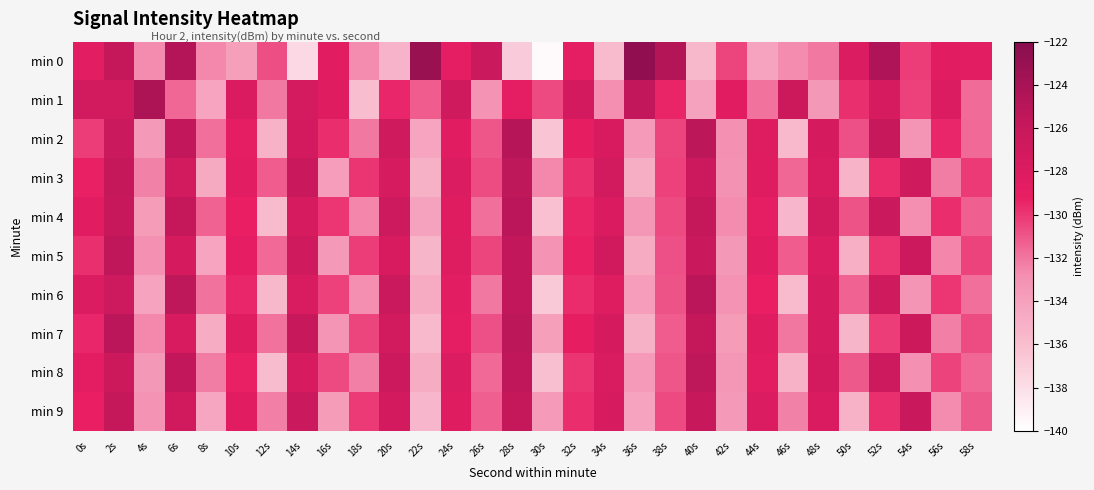

At which category is the sum across all series the highest?

2s